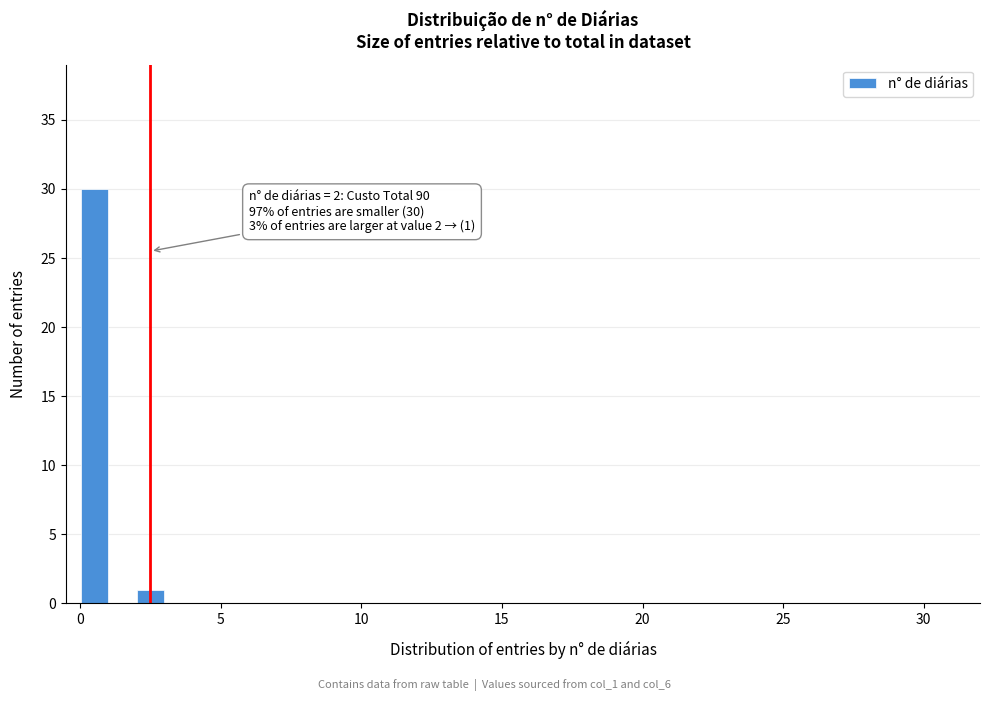

Around what value on the x-axis is the tallest bar? Give the approximate position of its centre, as read against the axis.

0.5